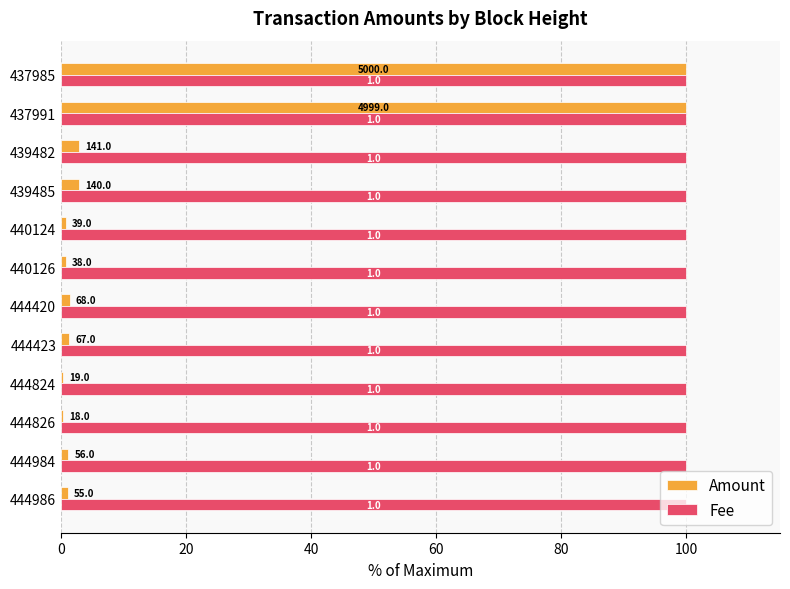

What are all the series names shown in the legend?

Amount, Fee